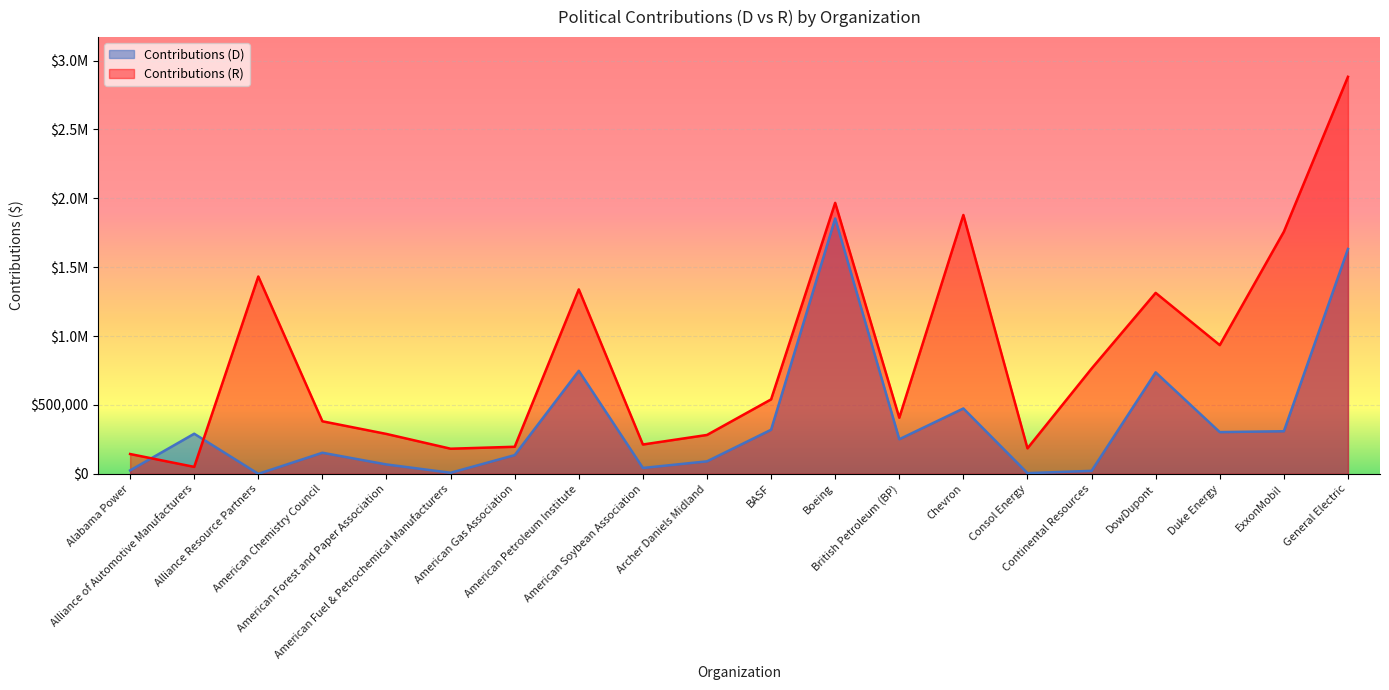

What is the difference between the highest and lowest values at Alliance of Automotive Manufacturers?

240672